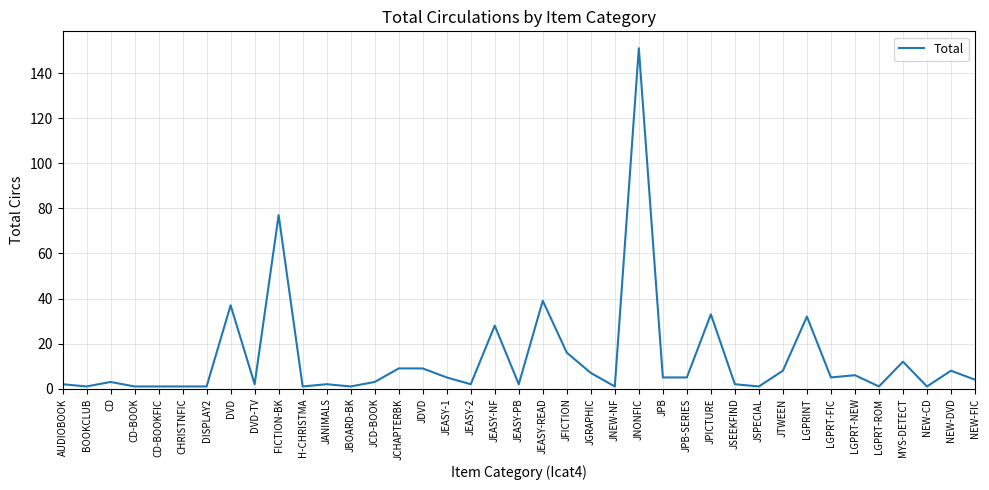

What is the difference between the values at JDVD and JEASY-NF?

19